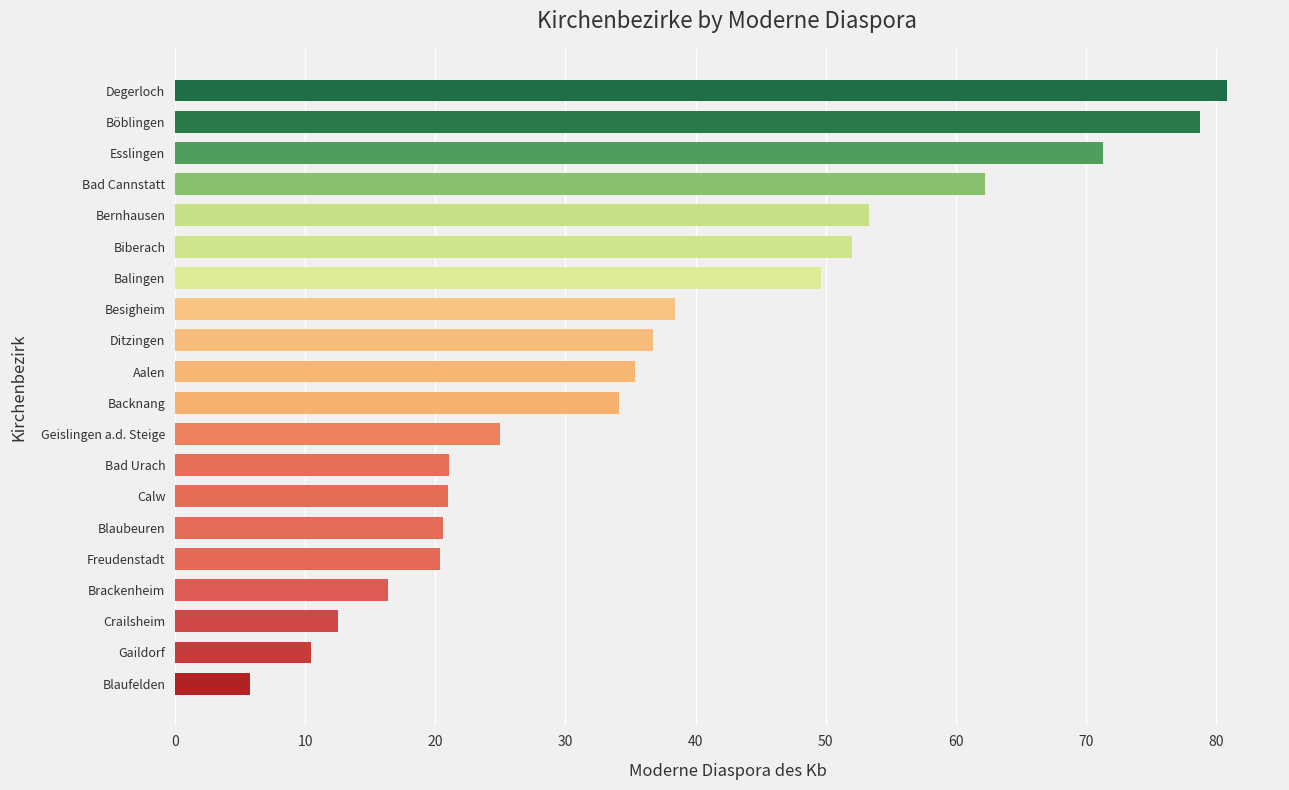

The chart shows a value of 7.3 at Geislingen a.d. Steige. True or false?

False